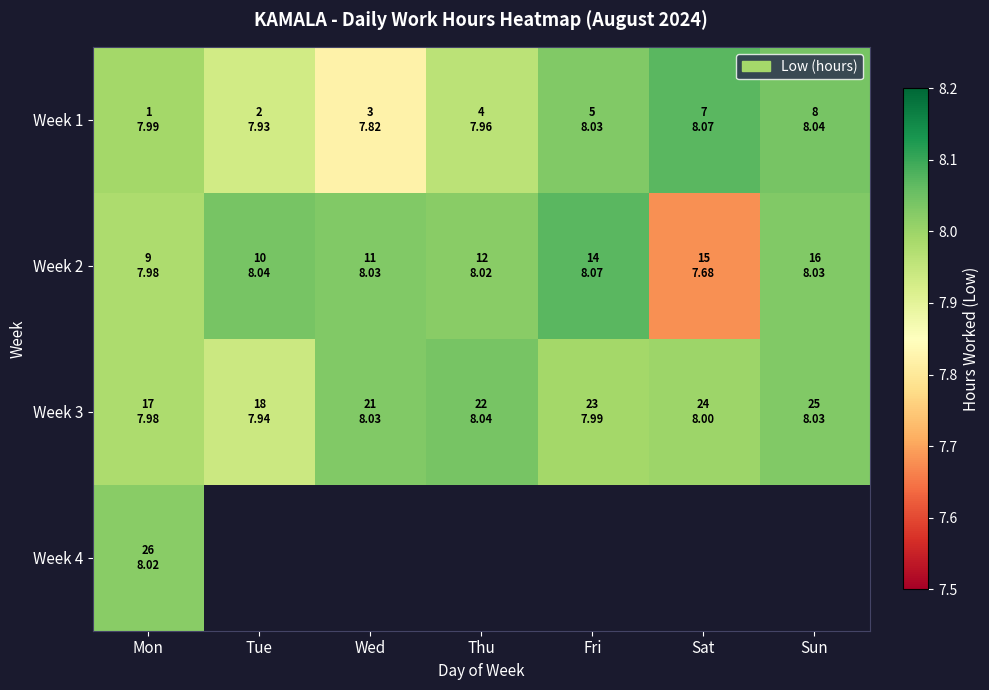

What is the difference between the maximum and minimum values in the Week 2 series?

0.4